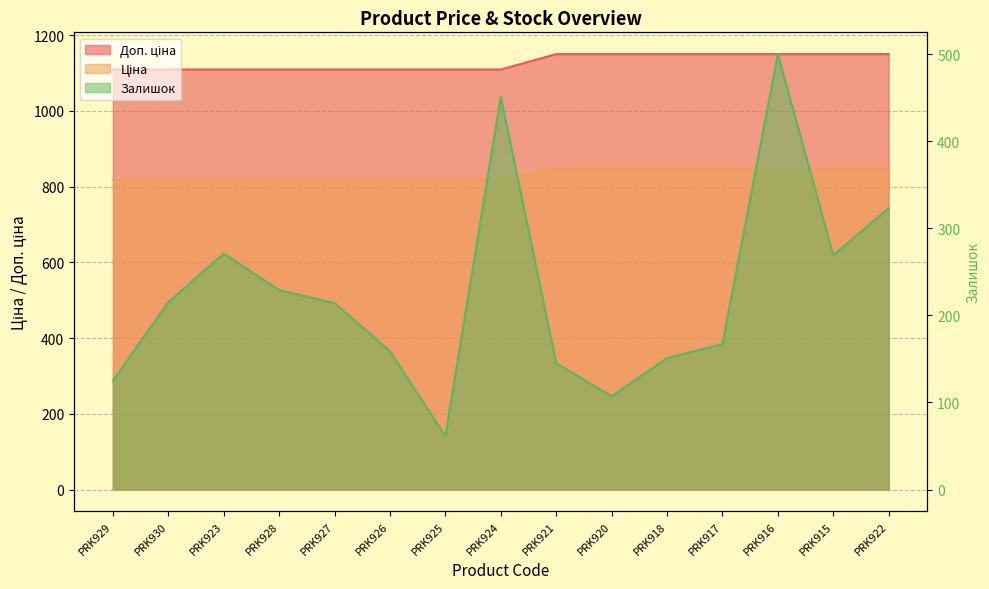

Which series has the largest total across all categories?

Доп. ціна